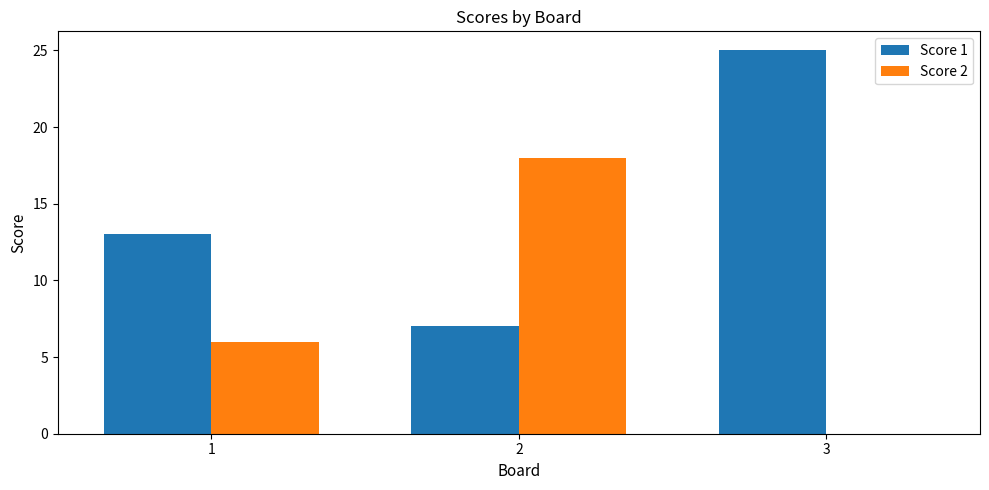

What is the spread (max minus min) of values at 3?

25